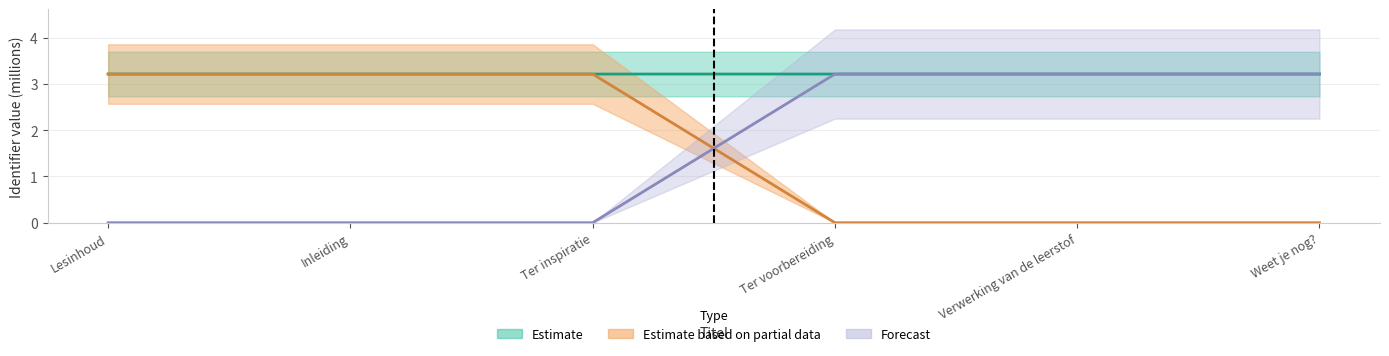

What is the label of the 2nd point from the left?

Inleiding